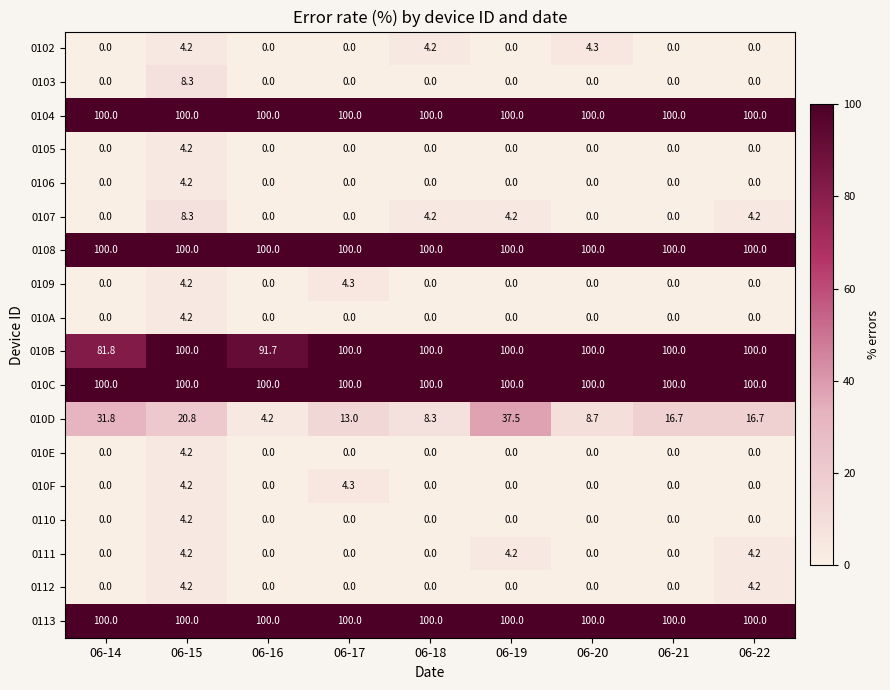

The 0111 series shows 7.0 at 06-19. True or false?

False